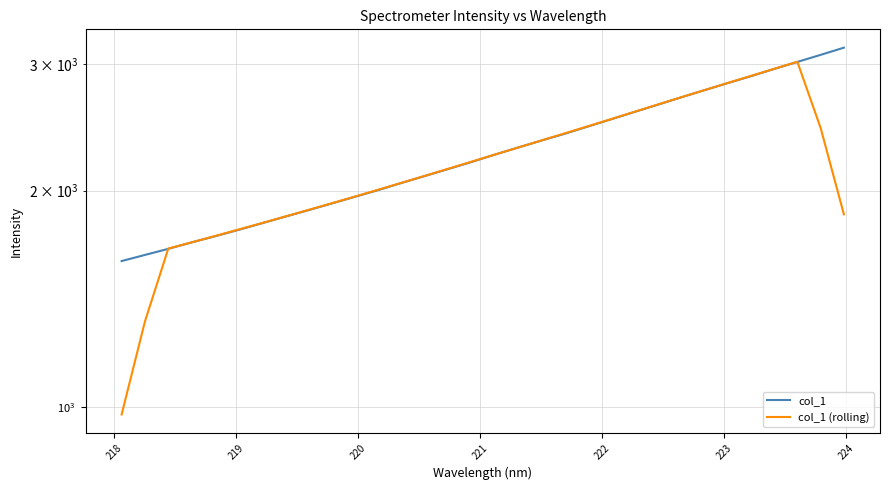

What are all the series names shown in the legend?

col_1, col_1 (rolling)